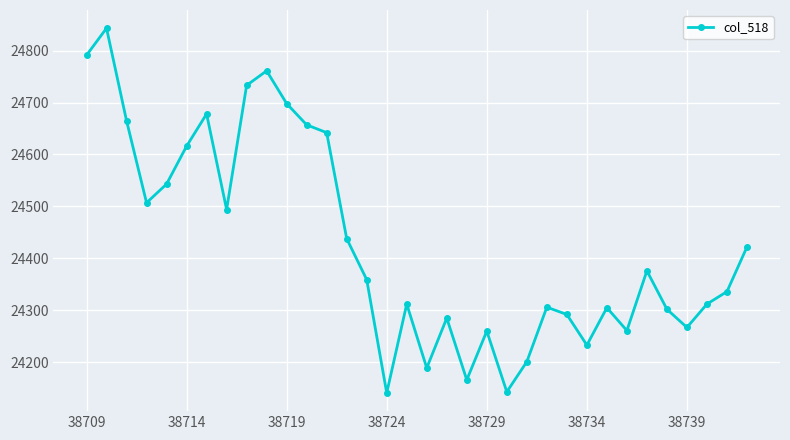

What is the difference between the second highest and second lowest values?

648